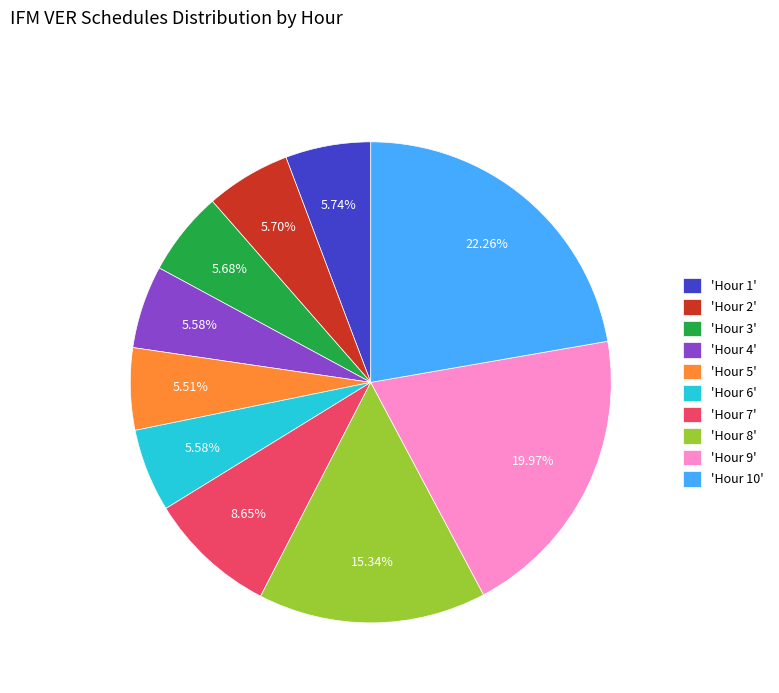

How many slices are in this pie chart?

10